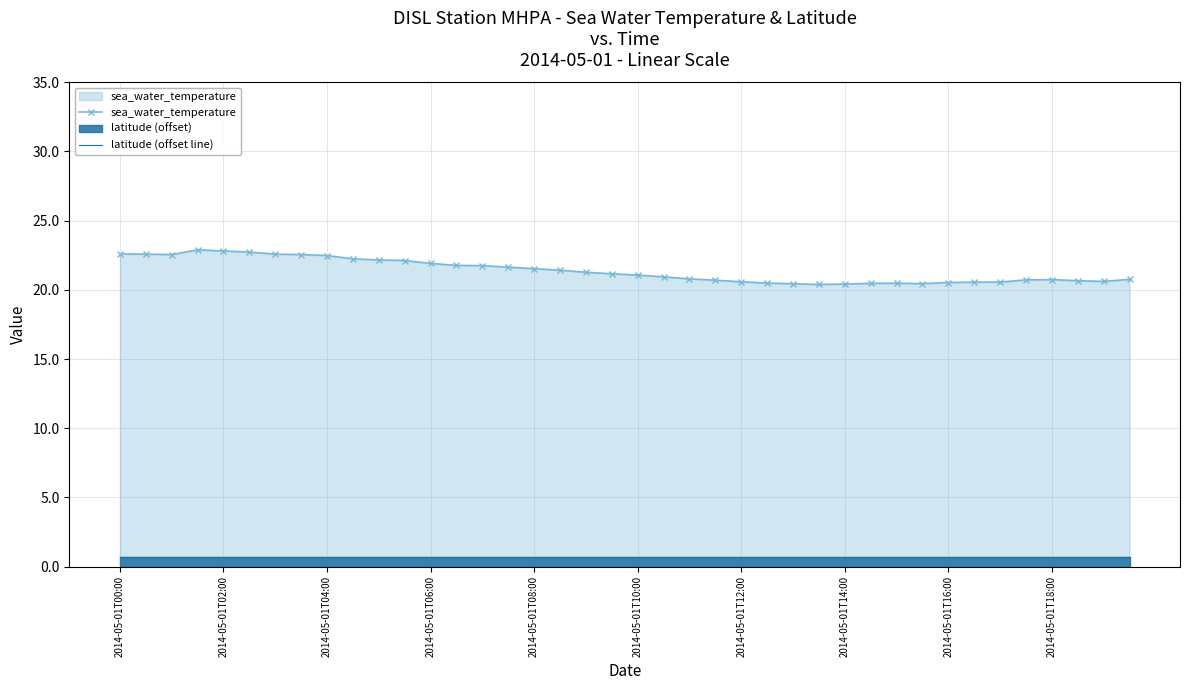

Does the chart have visible grid lines?

Yes